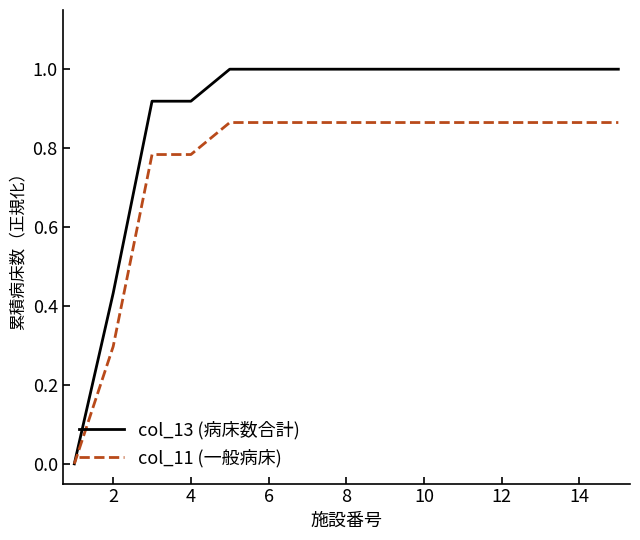

What is the difference between the maximum and minimum values in the col_13 (病床数合計) series?

1.0